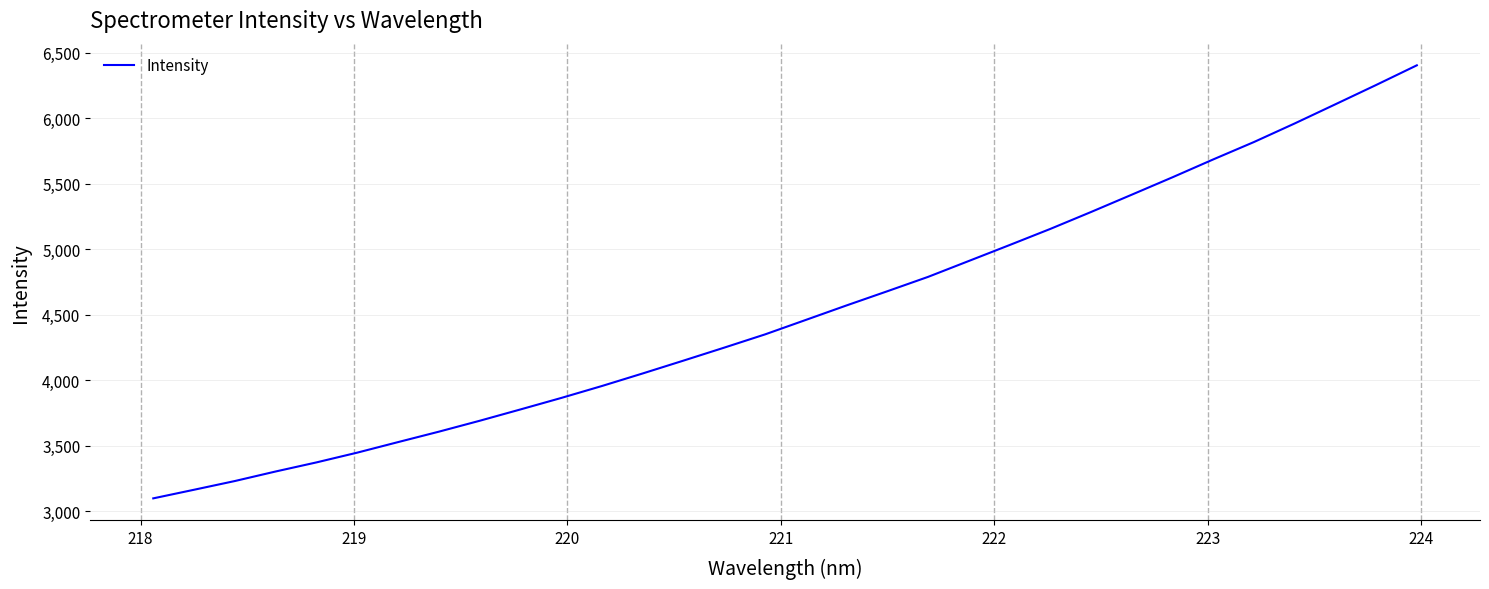

What is the difference between the maximum and minimum values?

3305.5